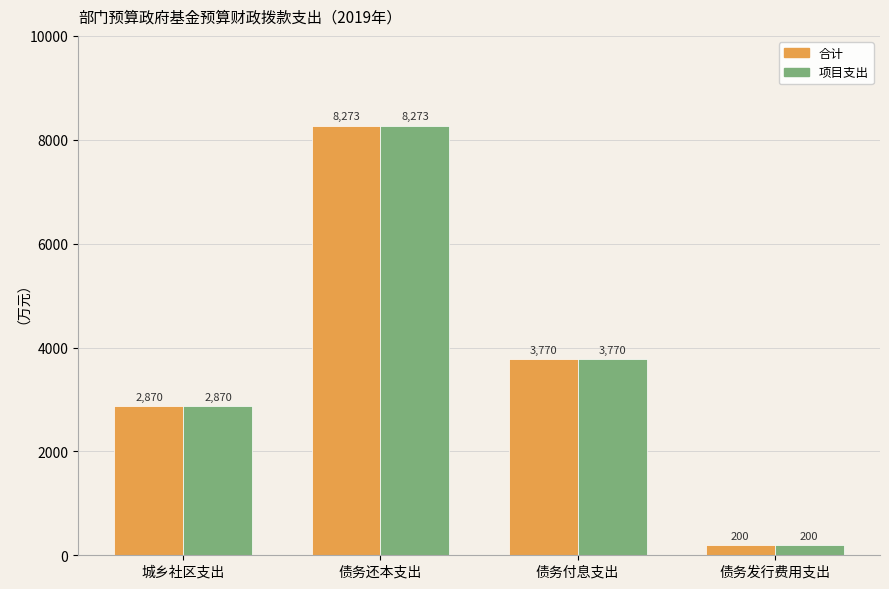

What position from the left is 城乡社区支出?

1